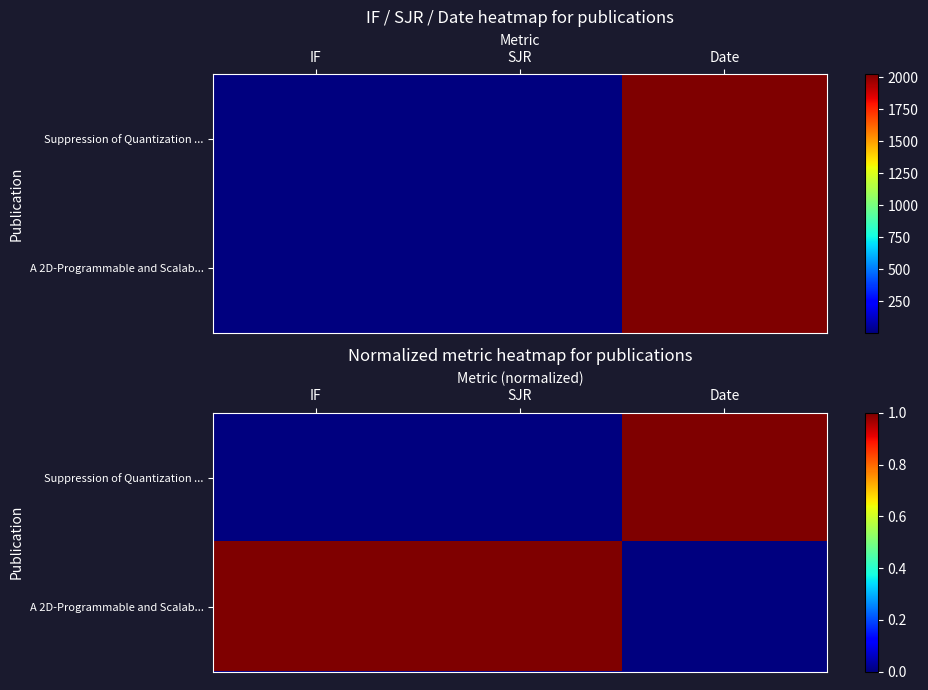

Is it true that Suppression of Quantization ... equals -1 at IF?

False